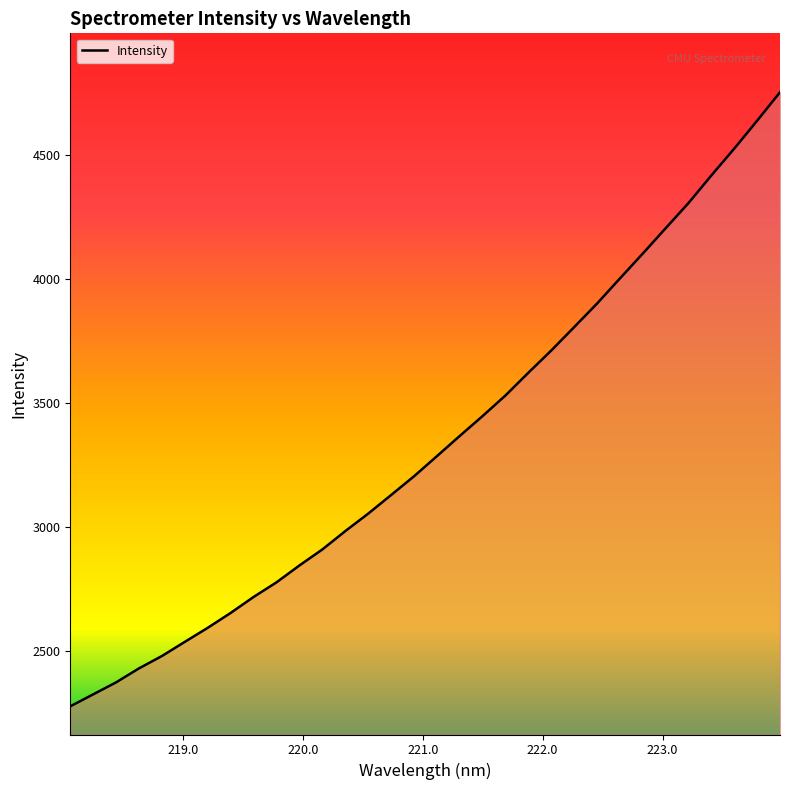

What is the minimum value shown in the chart?

2275.8